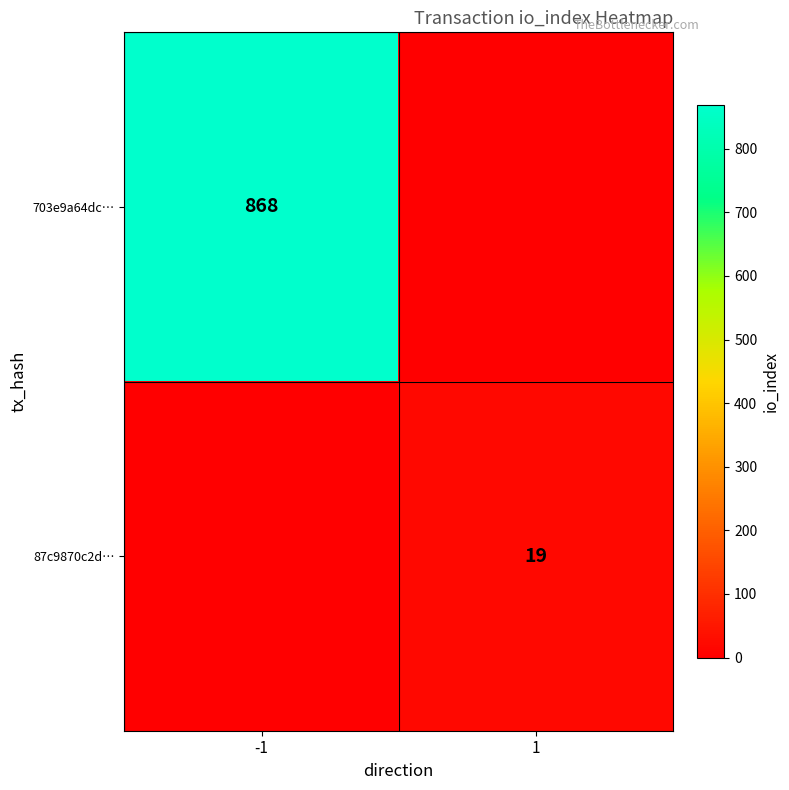

The value of 703e9a64dc… at -1 is 868. True or false?

True